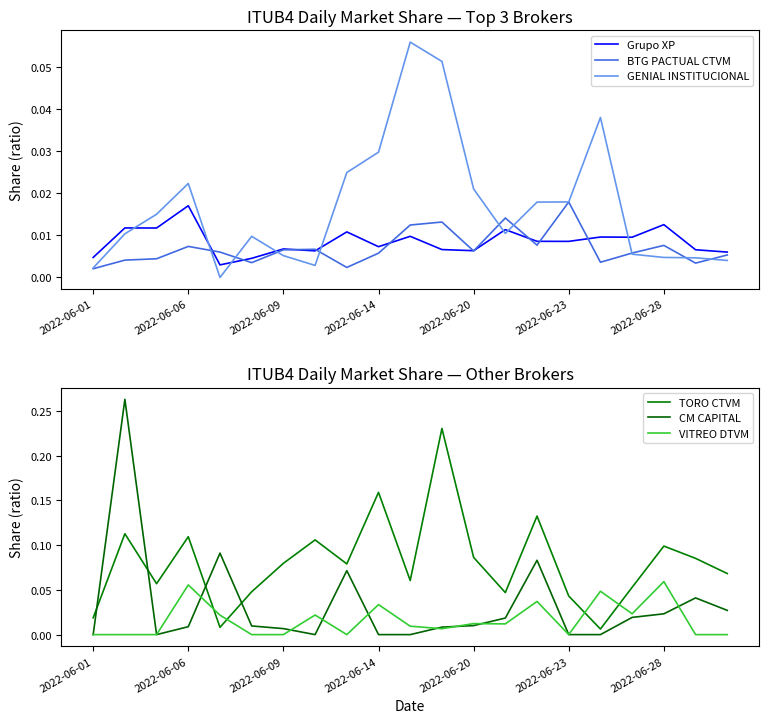

At how many categories does at least one series exceed 0?

21